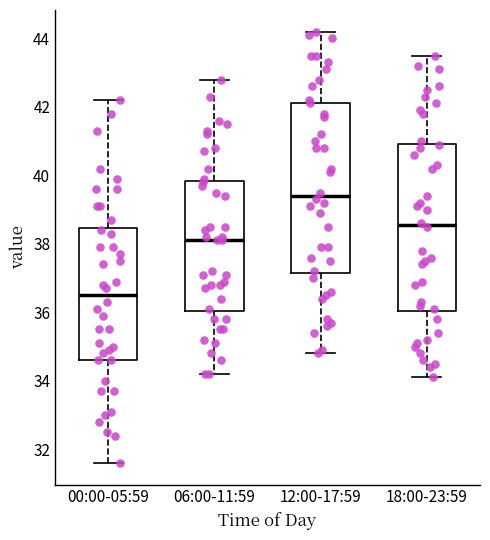

Where is the lower edge of the box for 00:00-05:59 on the y-axis? The values are not printed on the chart, so give them approximately, as read against the axis.

34.6